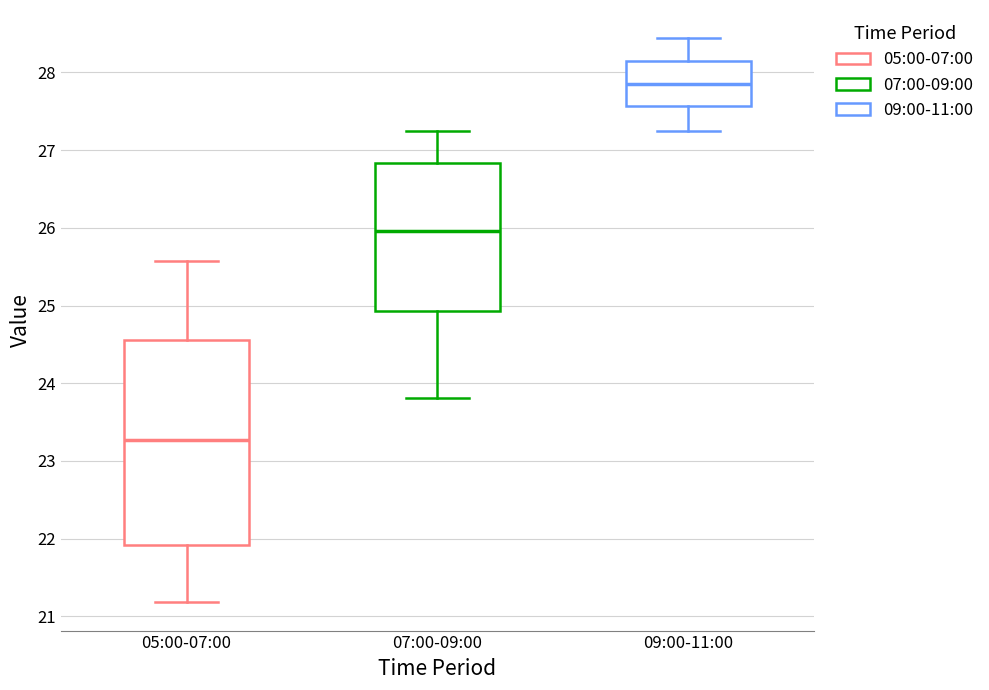

Reading left to right, transcribe this box plot: for each box, give where its median line is, the range the box spans, and where its two whiskers end, as read against the y-axis. The values are not printed on the chart, so give them approximately, as read against the axis.

05:00-07:00: median 23.3, box 21.9 to 24.6, whiskers 21.2 to 25.6
07:00-09:00: median 26.0, box 24.9 to 26.8, whiskers 23.8 to 27.2
09:00-11:00: median 27.9, box 27.6 to 28.1, whiskers 27.2 to 28.4